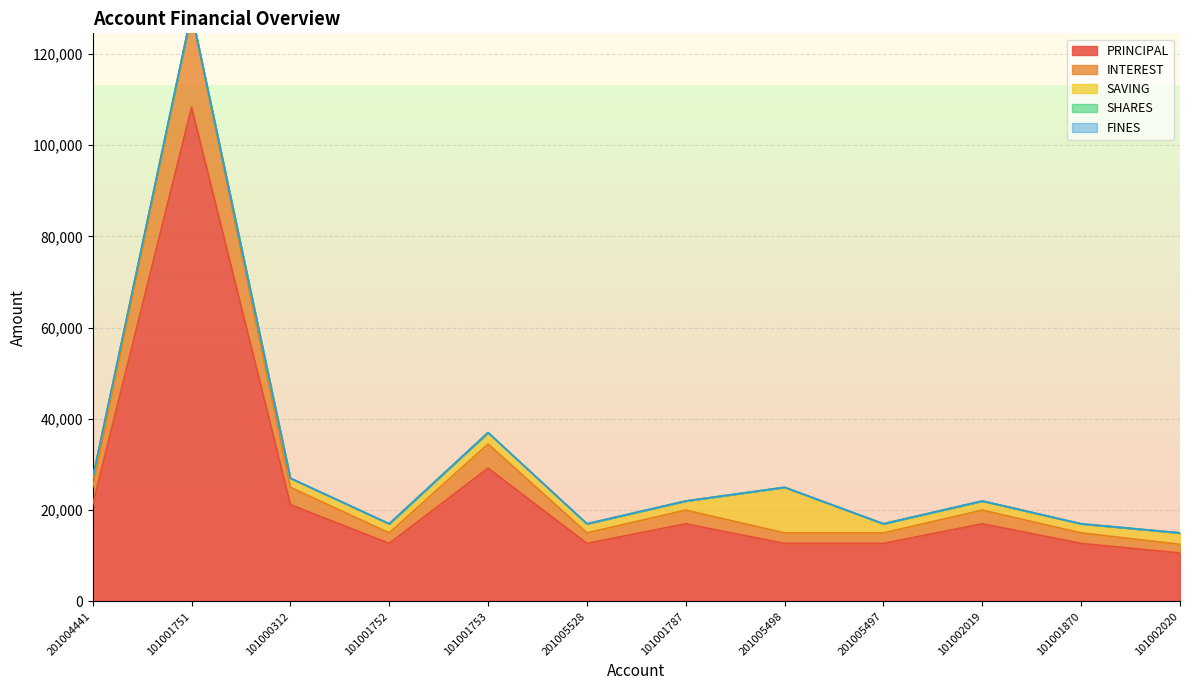

What is the average value of the PRINCIPAL series?

24000